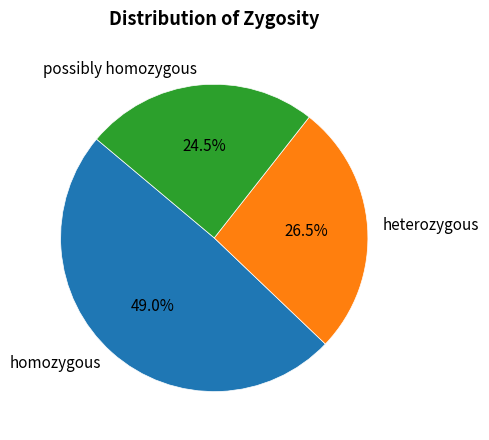

Count the number of slices in the pie.

3